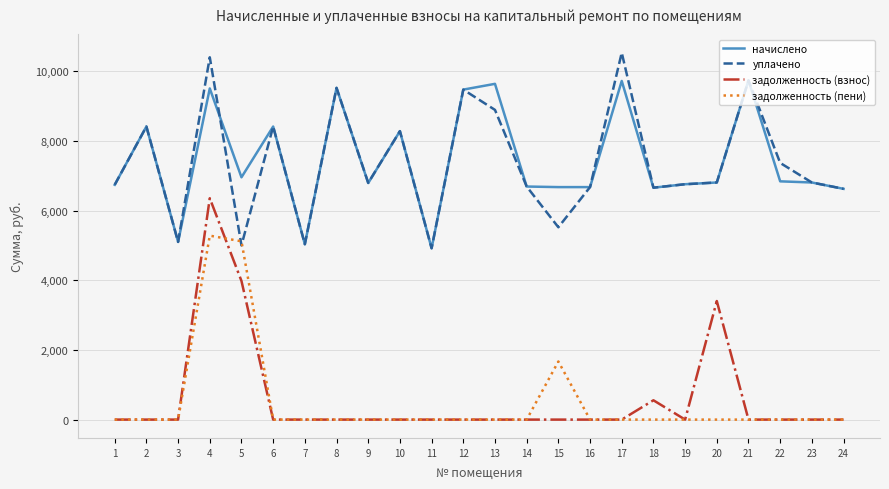

The задолженность (пени) series shows 3668.5 at 4. True or false?

False